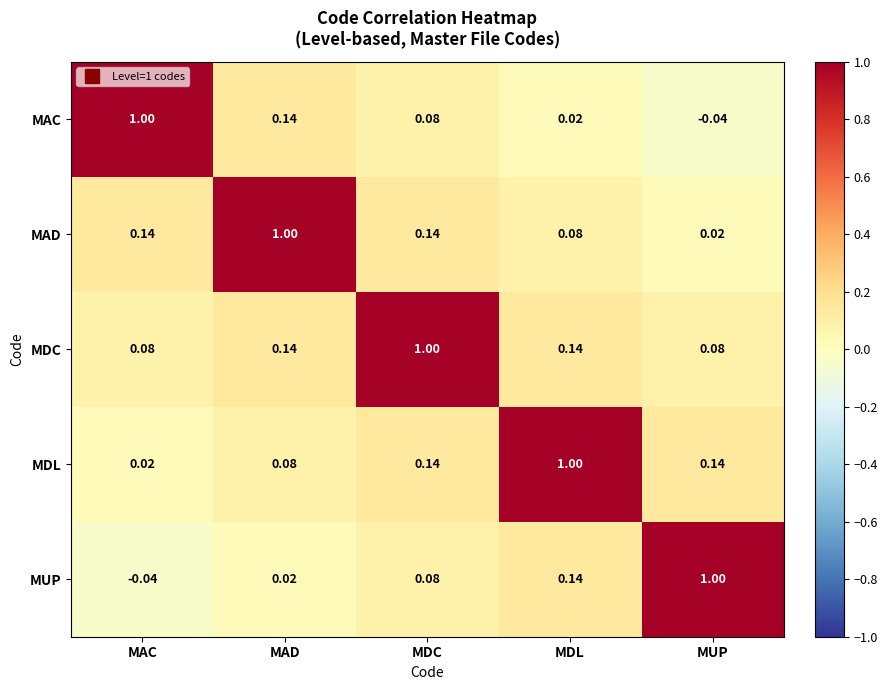

Rank the categories by MAC value from highest to lowest.

MAC, MAD, MDC, MDL, MUP